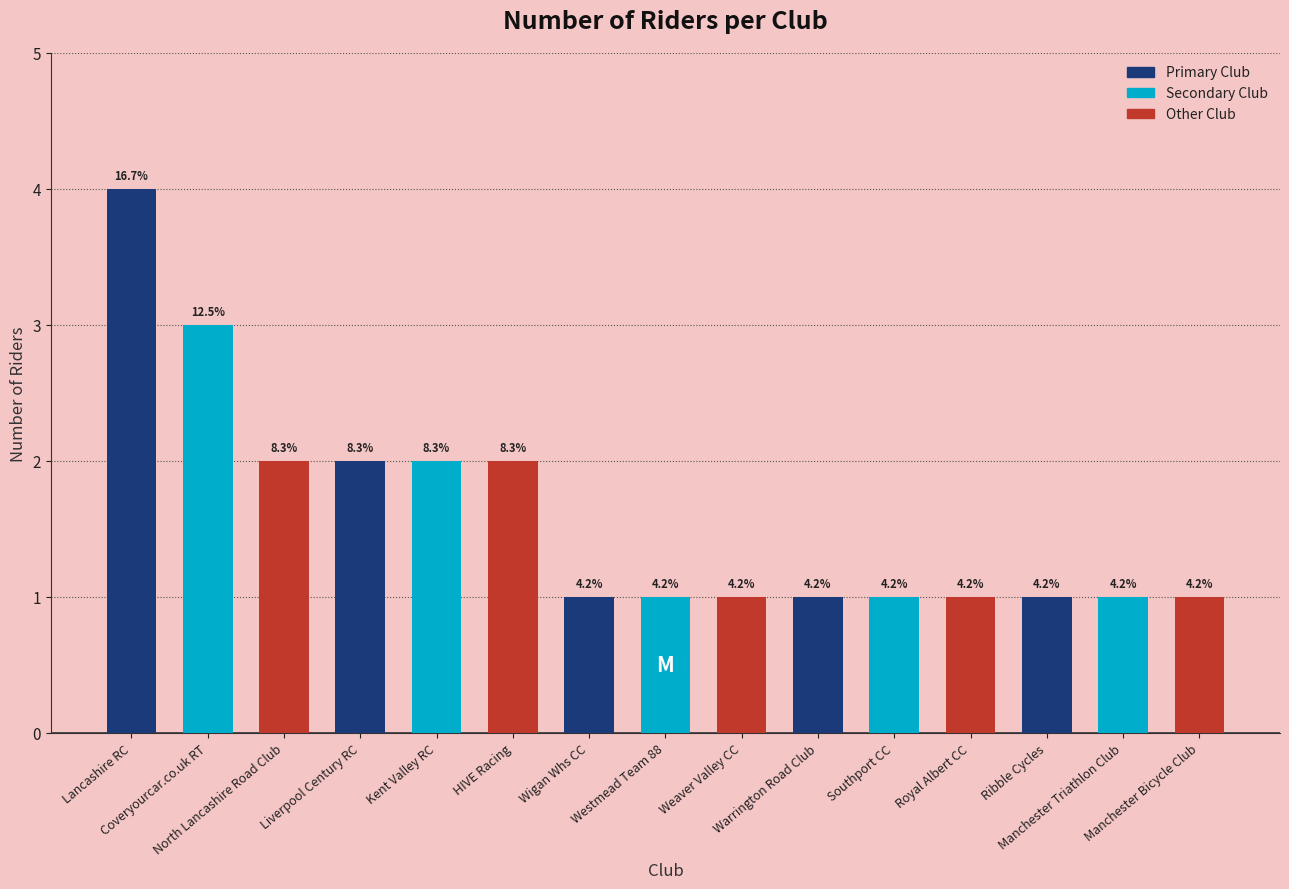

Which category has the highest value across all series?

Lancashire RC